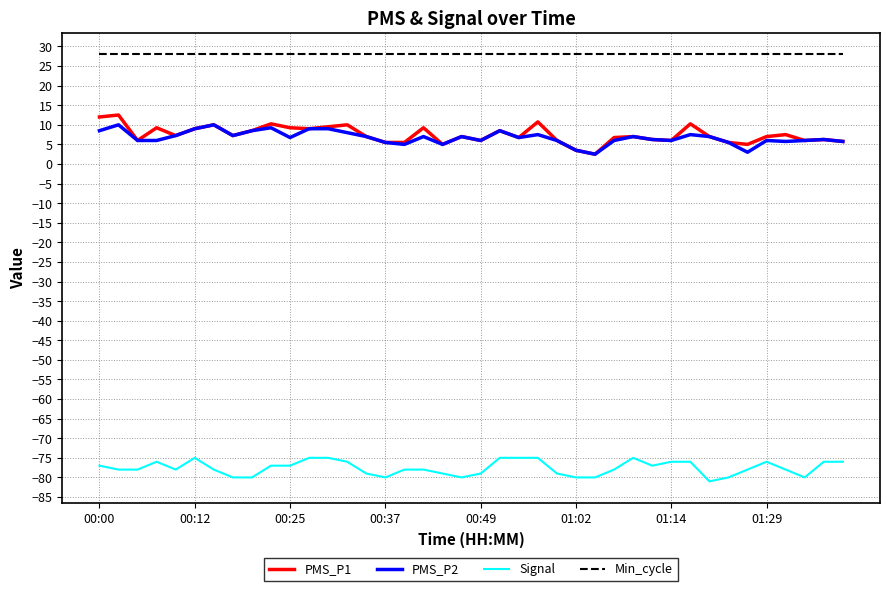

True or false: Min_cycle and PMS_P2 intersect in this chart.

False